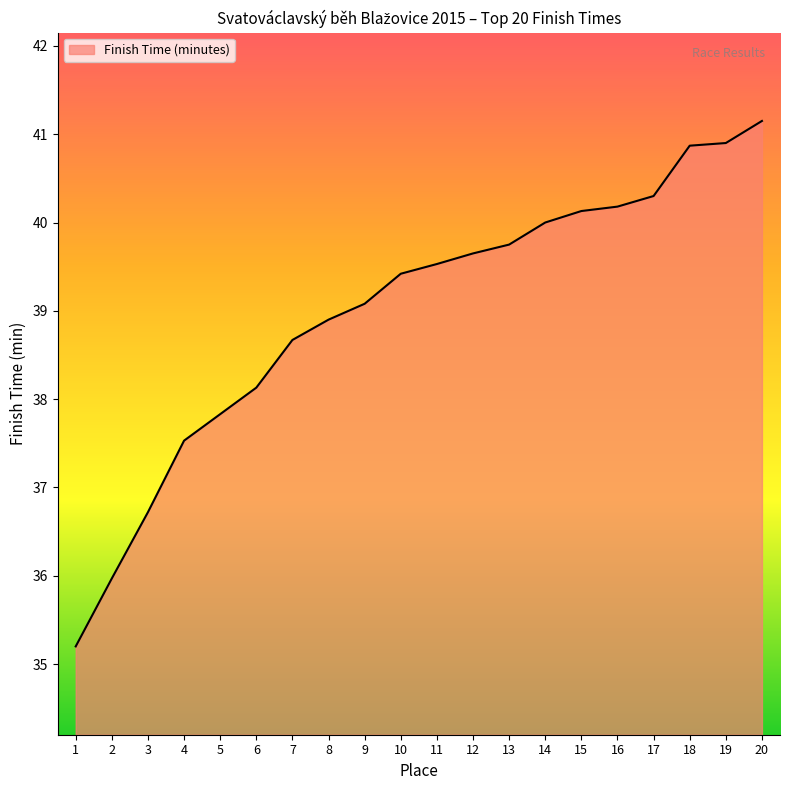

The chart shows a value of 39.4 at 10. True or false?

True